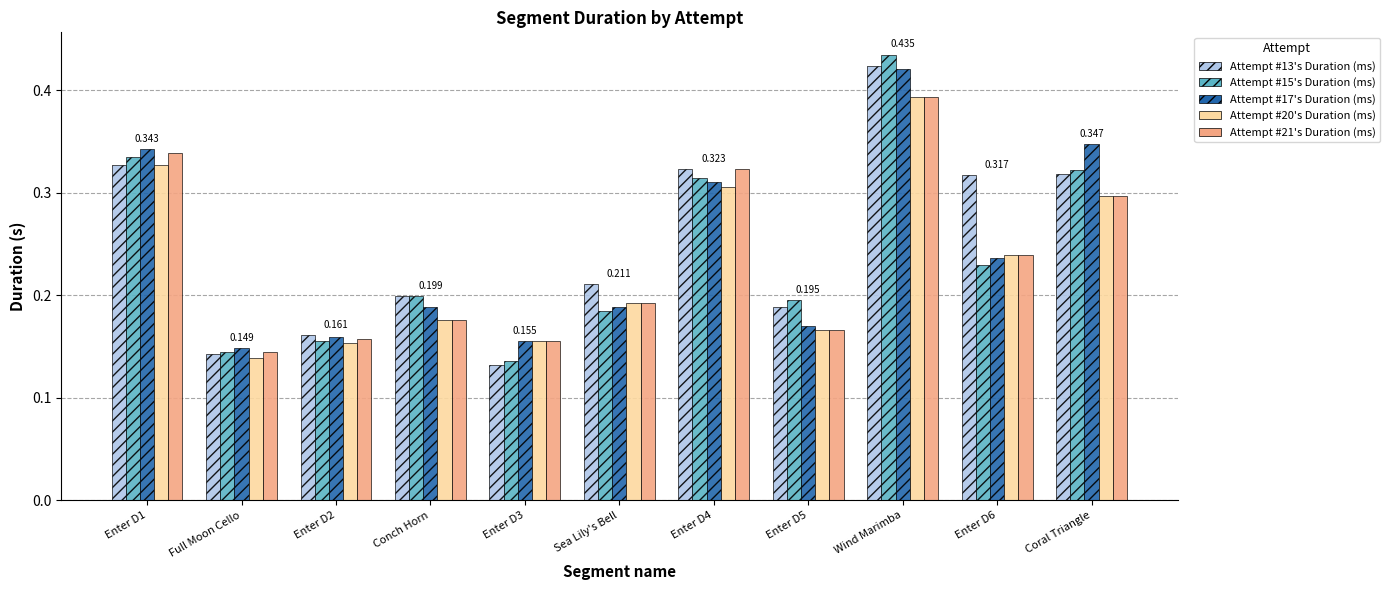

At which category is the sum across all series the highest?

Wind Marimba